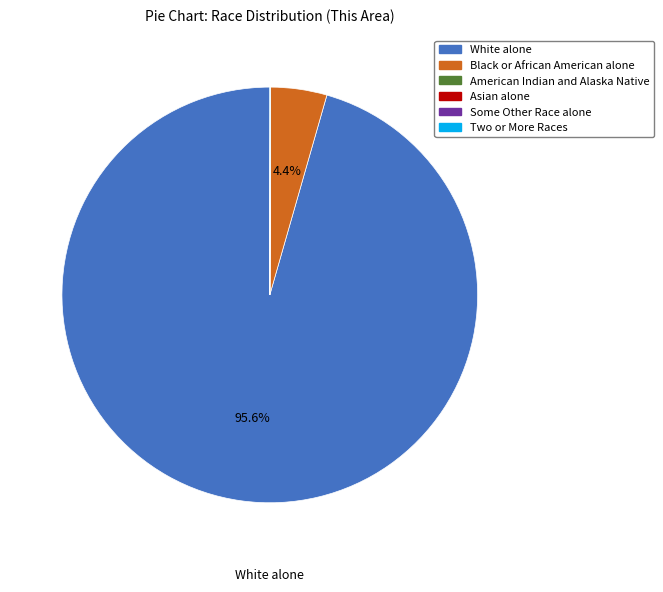

Which slice represents more than half of the pie?

White alone